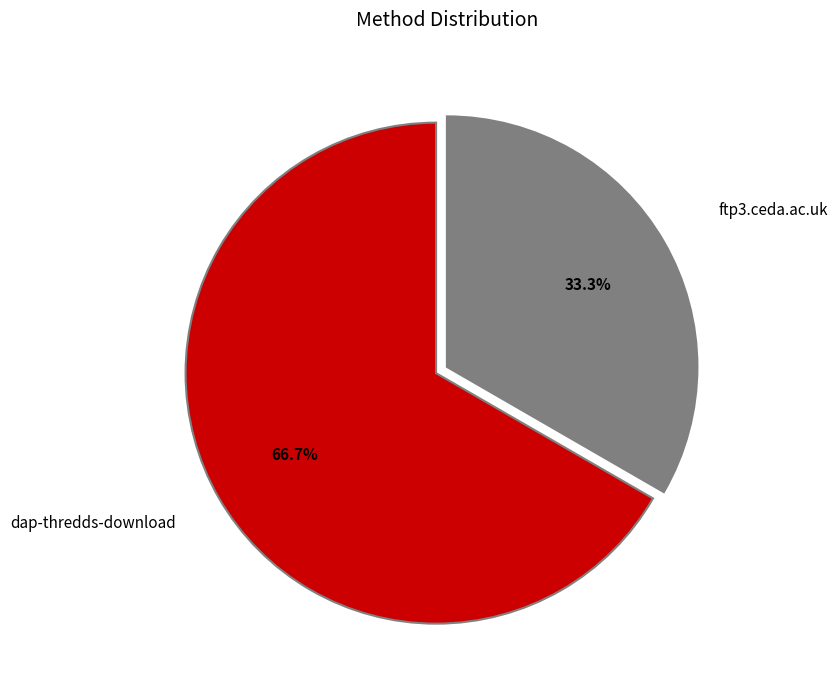

True or false: ftp3.ceda.ac.uk accounts for 19% of the total.

False